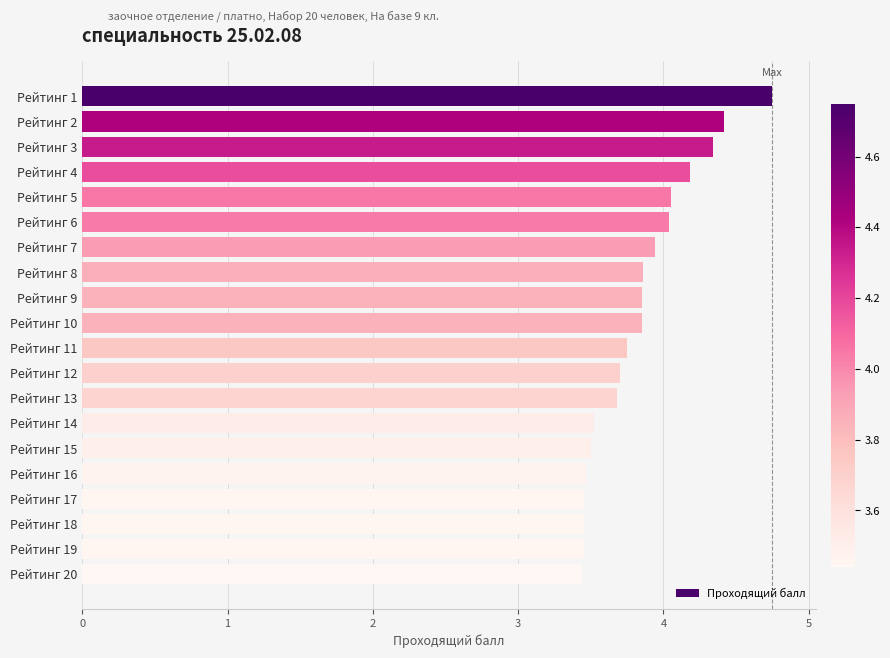

What is the difference between the maximum and second lowest values?

1.3